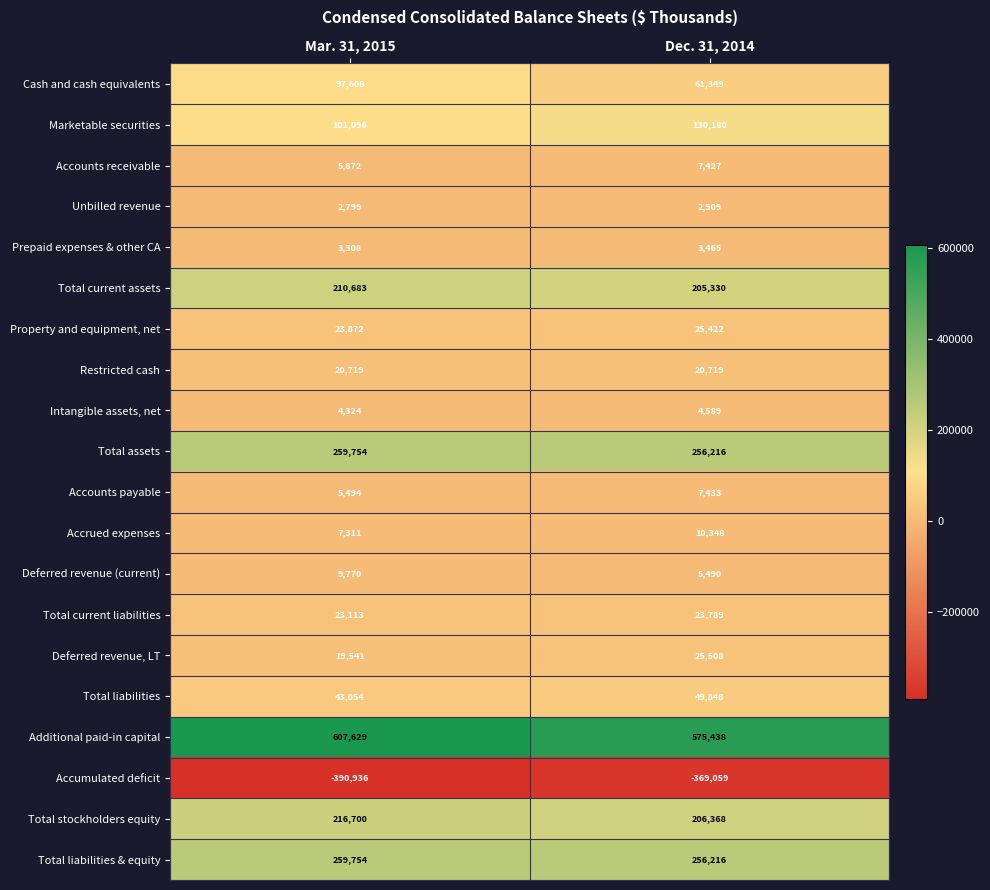

Which series has the largest range (max minus min)?

Cash and cash equivalents